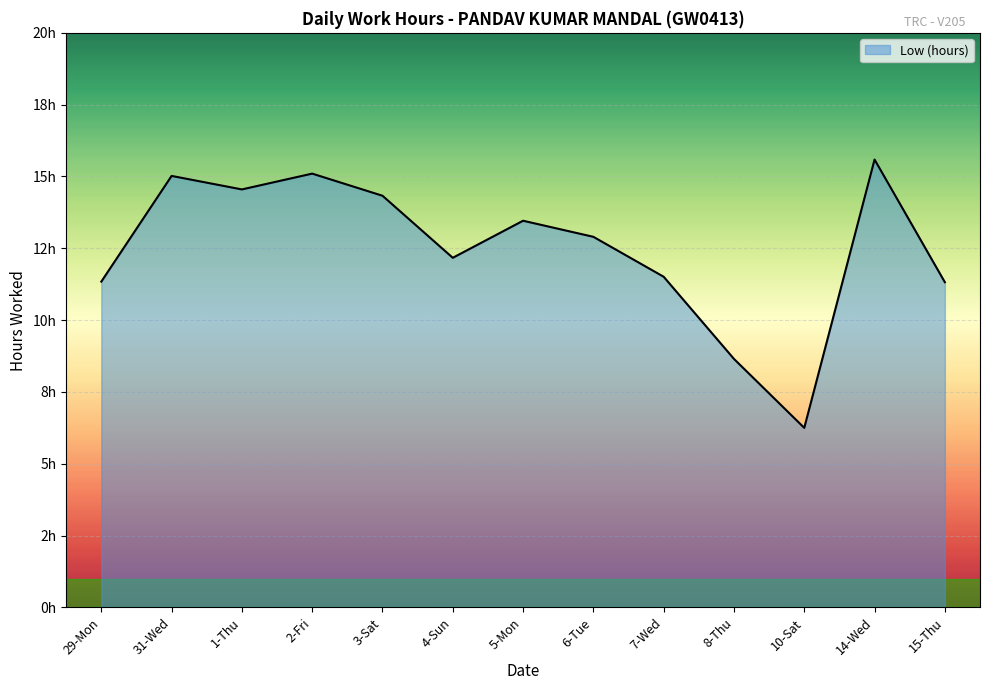

Does the chart have visible grid lines?

Yes